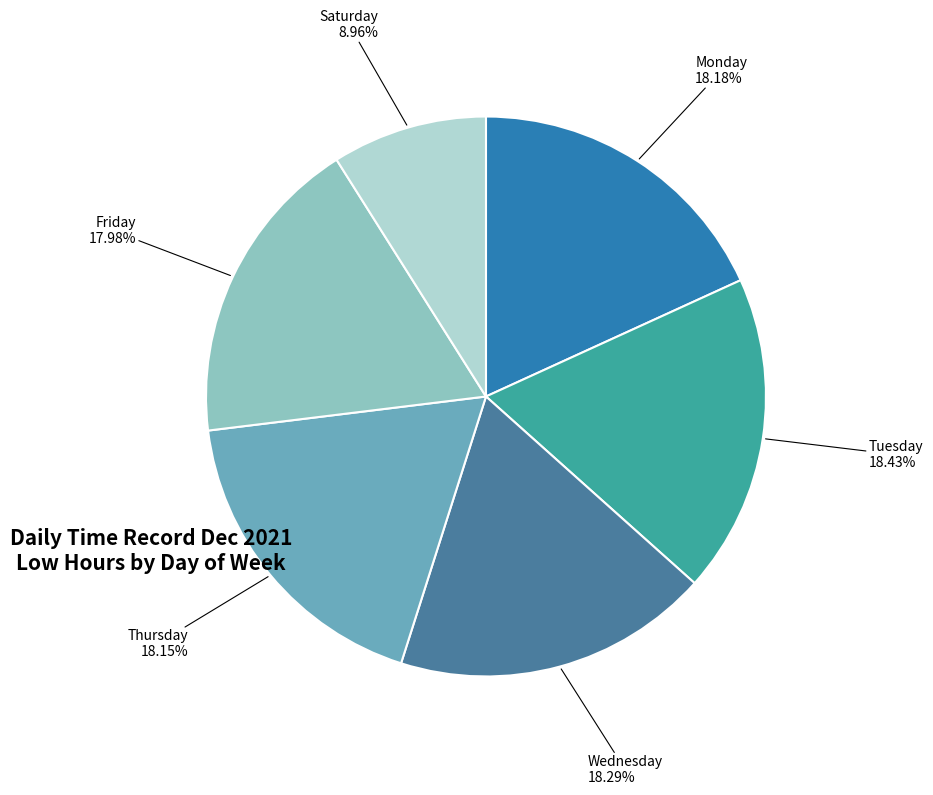

Approximately how many times larger is the value at Thursday compared to Wednesday?

1.0